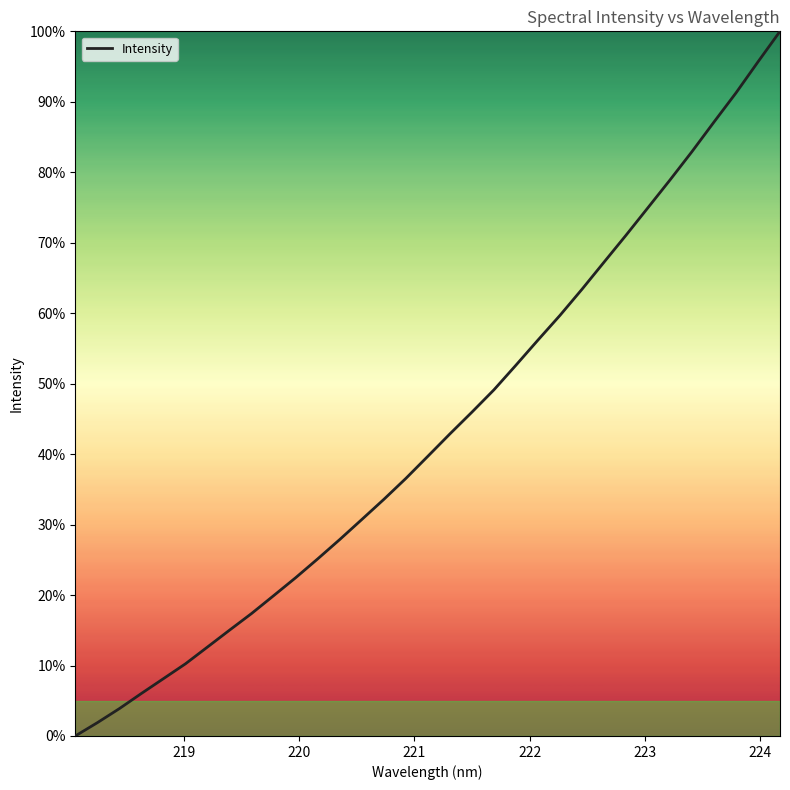

What is the greatest value displayed?

100.0